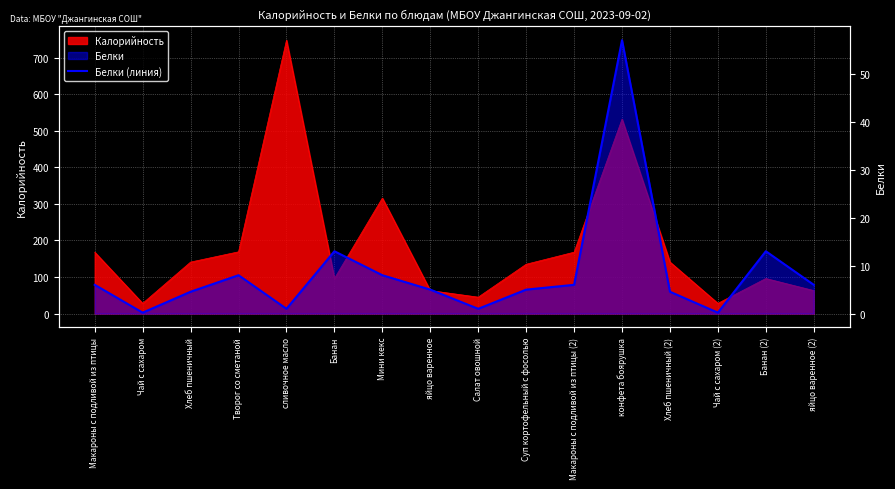

What value does the data have at яйцо варенное?

5.0